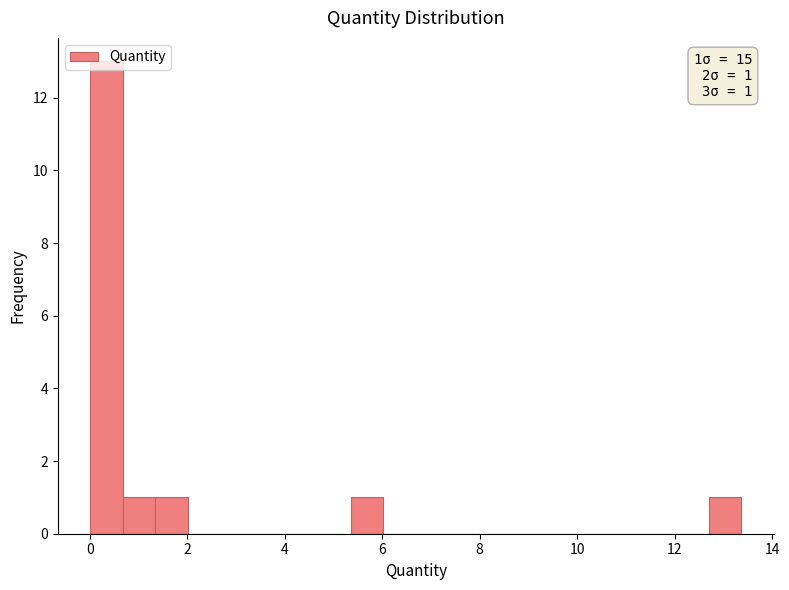

Read against the x-axis, roughly where is the centre of the tallest bar?

0.4